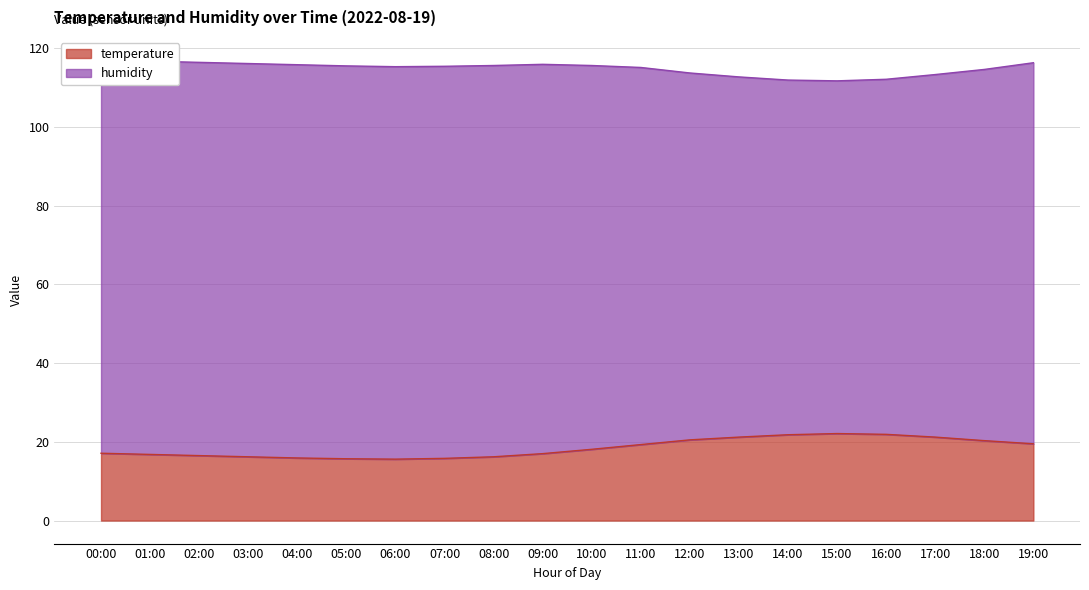

What is the maximum value for temperature?

22.1